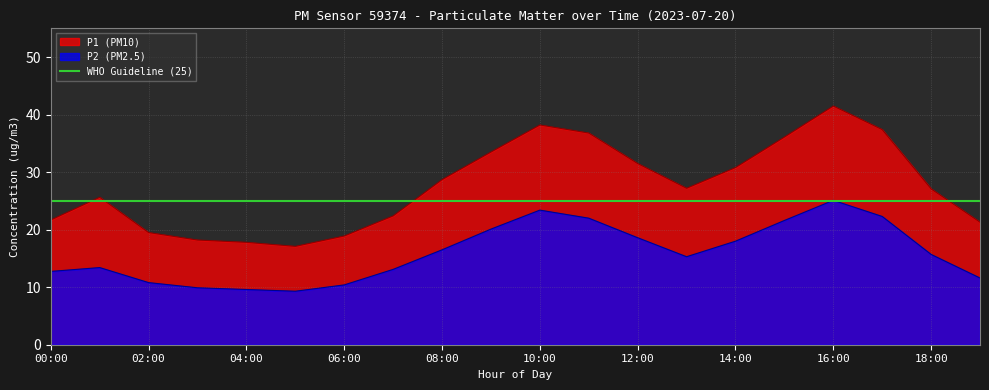

What is the total value across all series at 17:00?

59.7